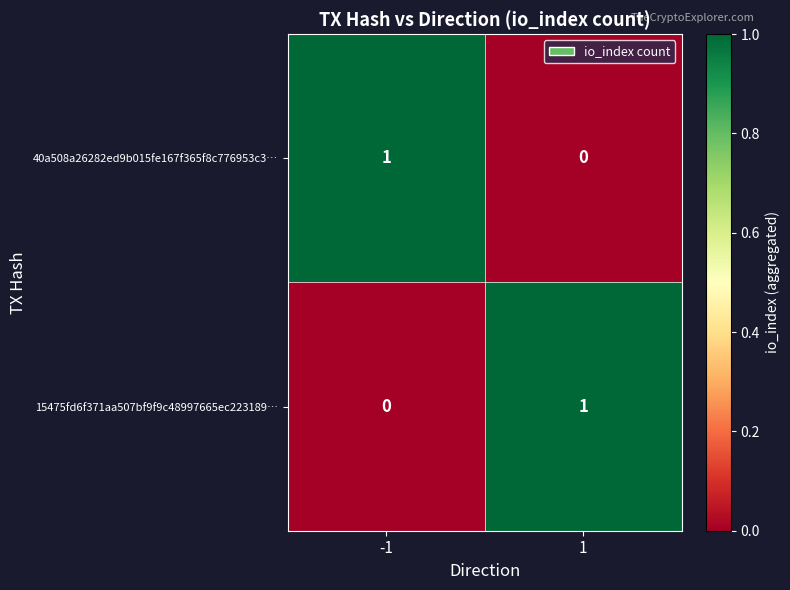

The value of 15475fd6f371aa507bf9f9c48997665ec223189… at -1 is 0. True or false?

True